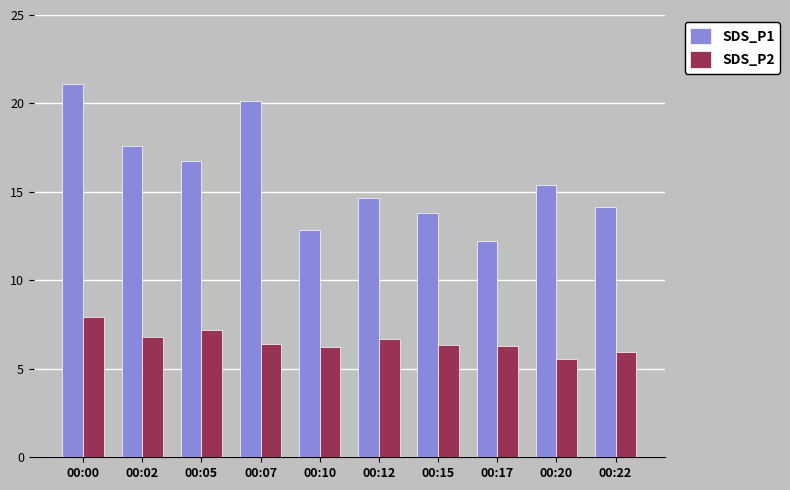

List the series in order of their overall mean, highest first.

SDS_P1, SDS_P2